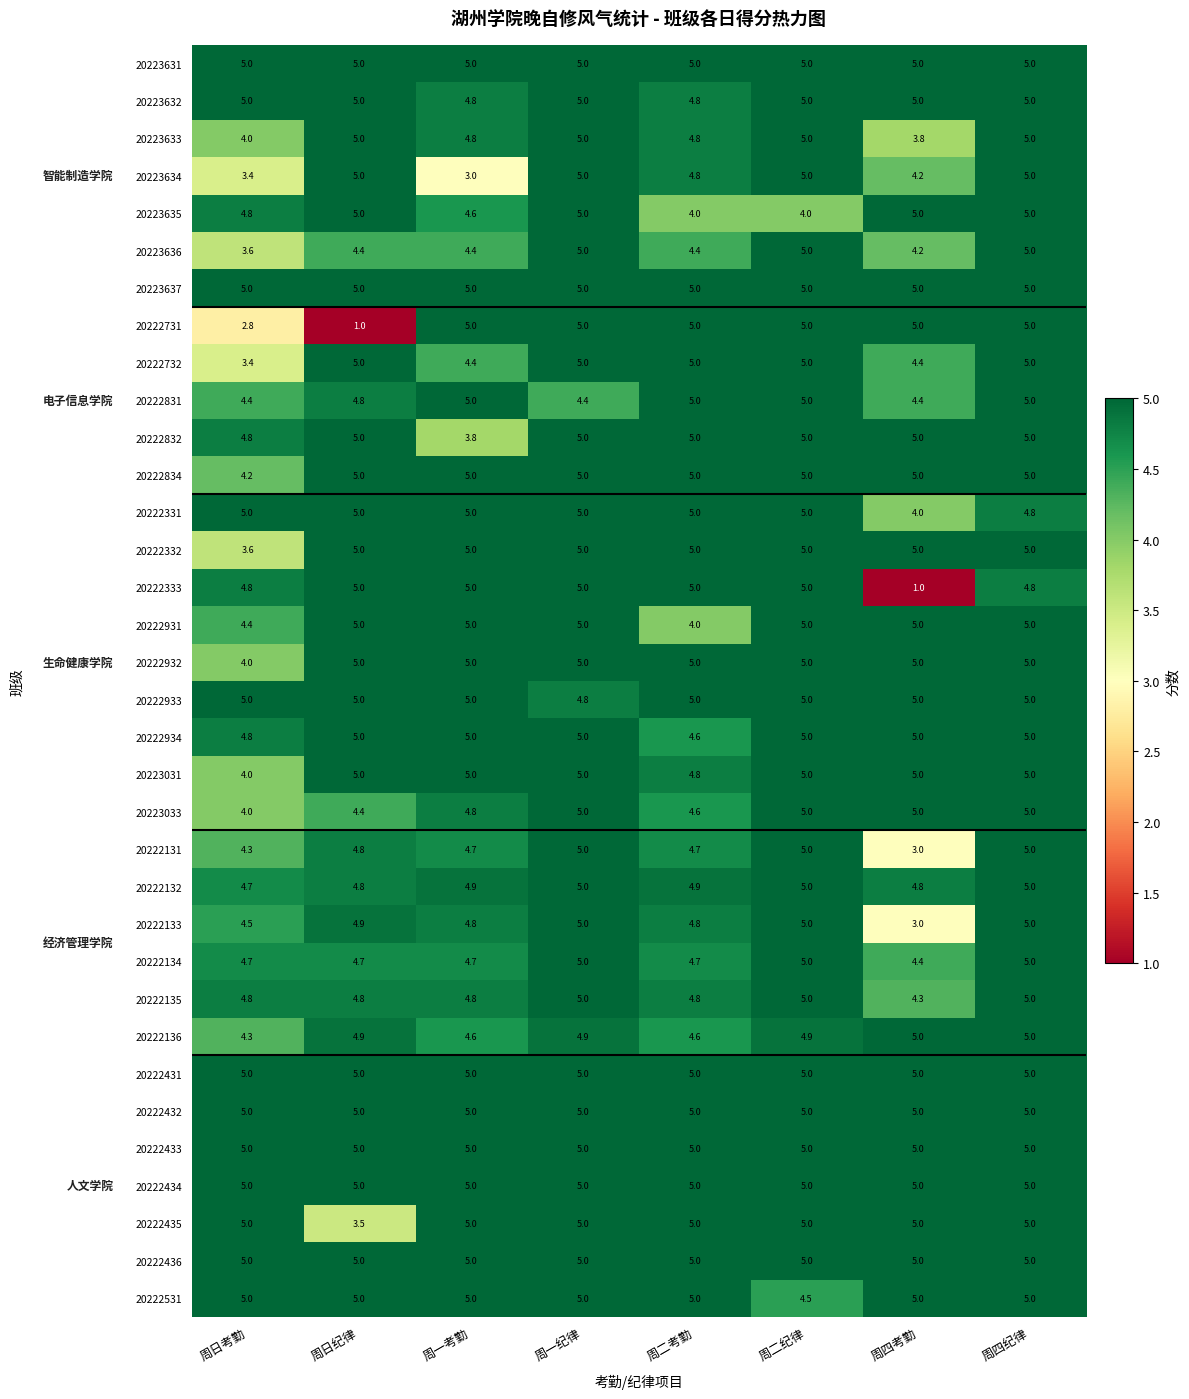

What is the sum of the 20222332 values at 周一纪律 and 周日纪律?

10.0